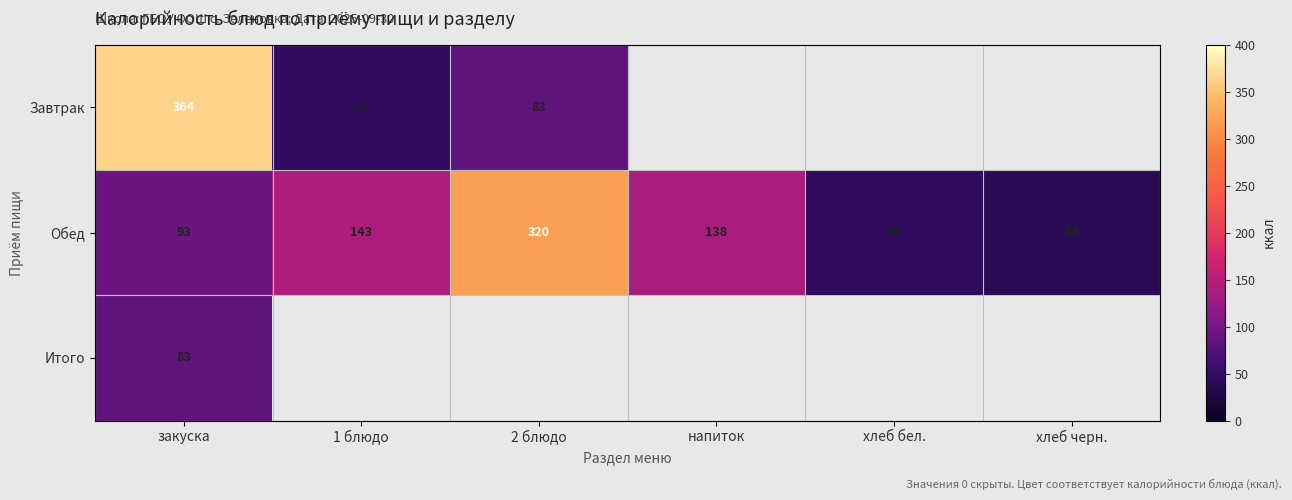

Is it true that Обед equals 59 at напиток?

False